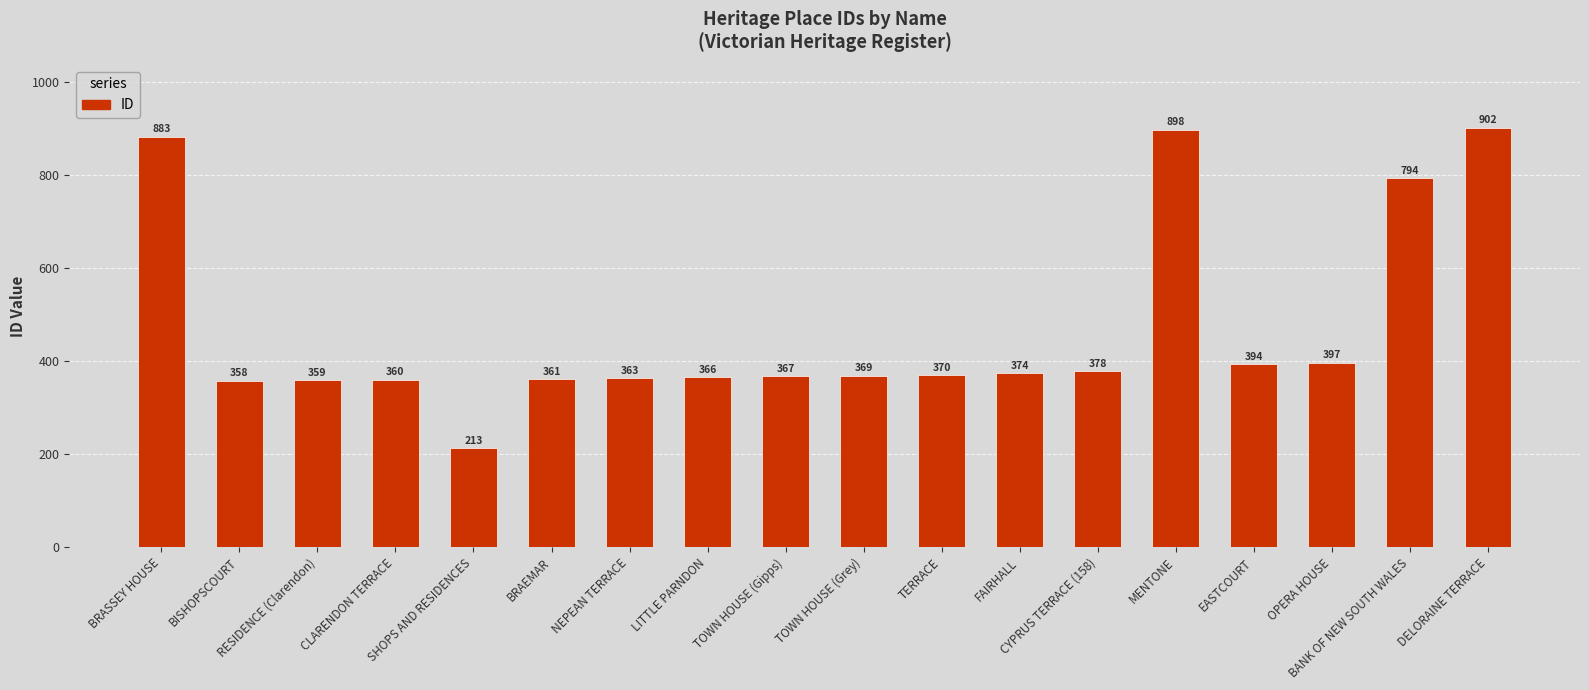

What is the value of the 7th bar from the left?

363